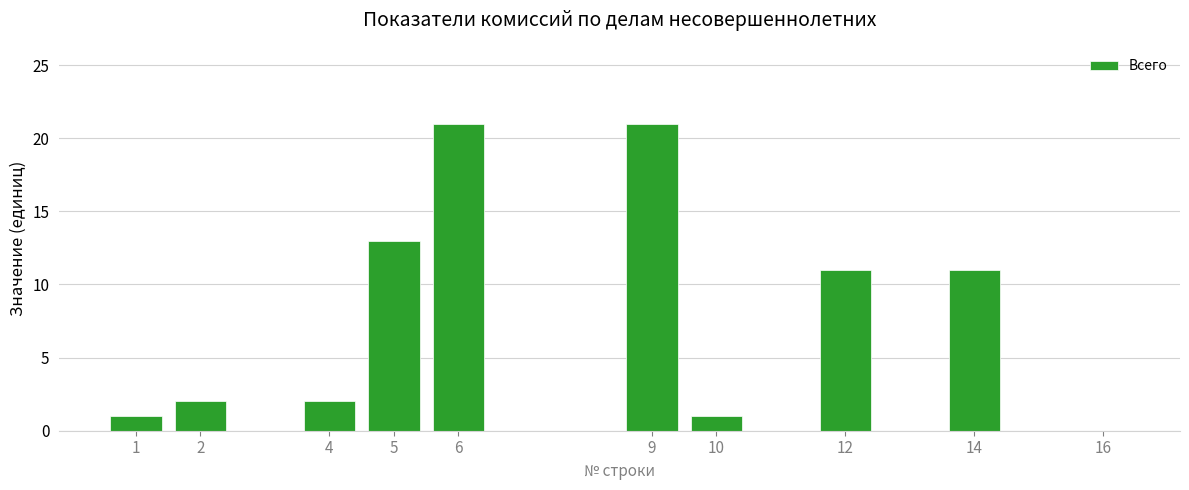

Reading left to right, transcribe all the data shown in this chart.

1=1	2=2	4=2	5=13	6=21	9=21	10=1	12=11	14=11	16=0